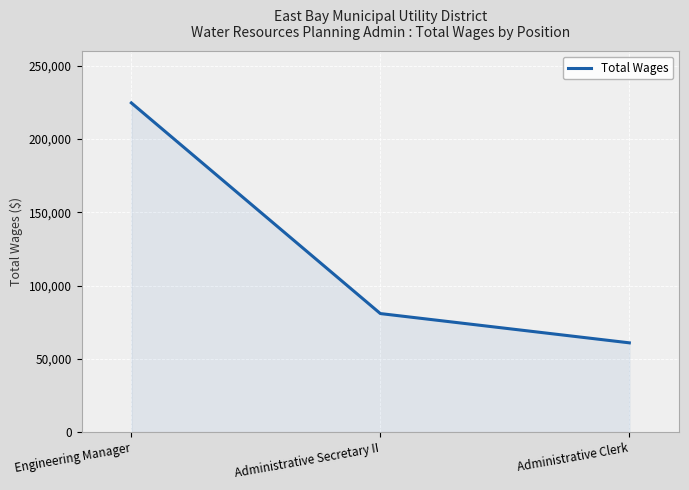

What is the ratio of the value at Administrative Secretary II to the value at Engineering Manager?

0.4